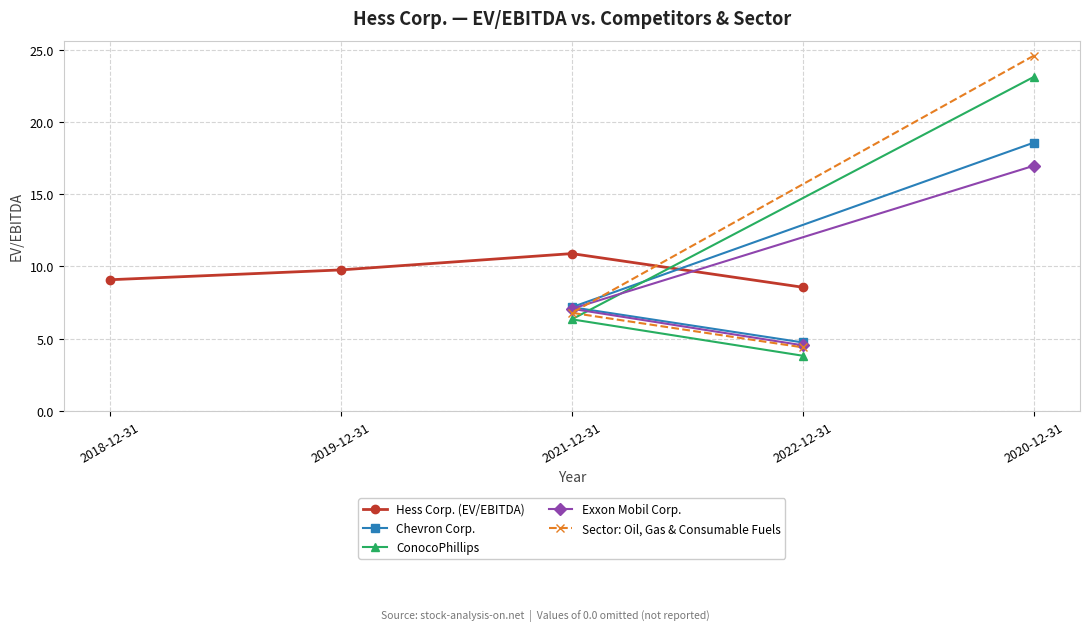

Reading left to right, extract all data points from this chart.

Hess Corp. (EV/EBITDA): 2018-12-31=9.1	2019-12-31=9.8	2020-12-31=0.0	2021-12-31=10.9	2022-12-31=8.6
Chevron Corp.: 2018-12-31=0.0	2019-12-31=0.0	2020-12-31=18.6	2021-12-31=7.2	2022-12-31=4.7
ConocoPhillips: 2018-12-31=0.0	2019-12-31=0.0	2020-12-31=23.1	2021-12-31=6.3	2022-12-31=3.8
Exxon Mobil Corp.: 2018-12-31=0.0	2019-12-31=0.0	2020-12-31=17.0	2021-12-31=7.1	2022-12-31=4.5
Sector: Oil, Gas & Consumable Fuels: 2018-12-31=0.0	2019-12-31=0.0	2020-12-31=24.6	2021-12-31=6.8	2022-12-31=4.4